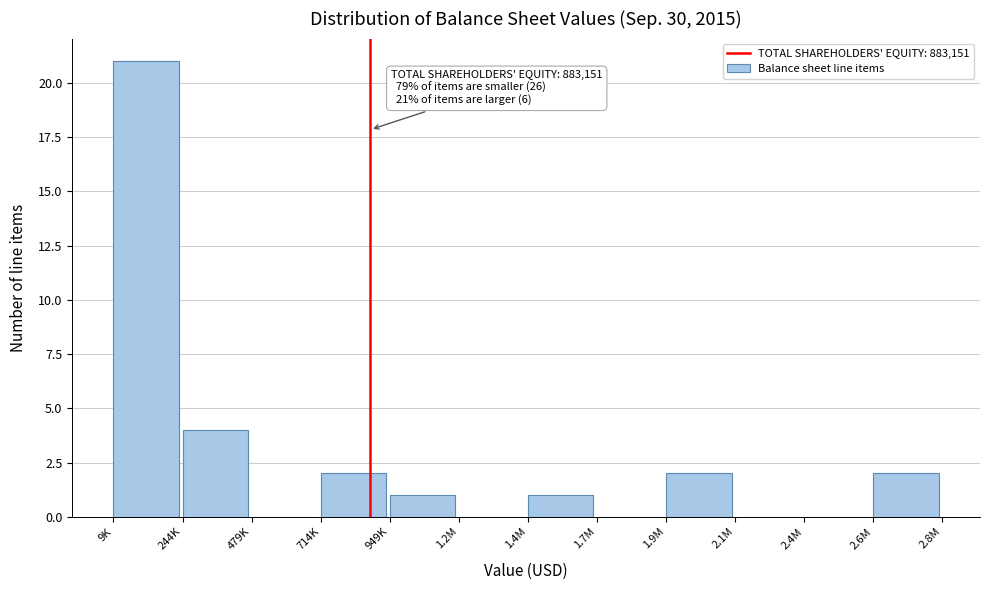

Reading left to right, list all the values displayed in this chart.

9K=21	244K=4	479K=0	714K=2	949K=1	1.2M=0	1.4M=1	1.7M=0	1.9M=2	2.1M=0	2.4M=0	2.6M=2